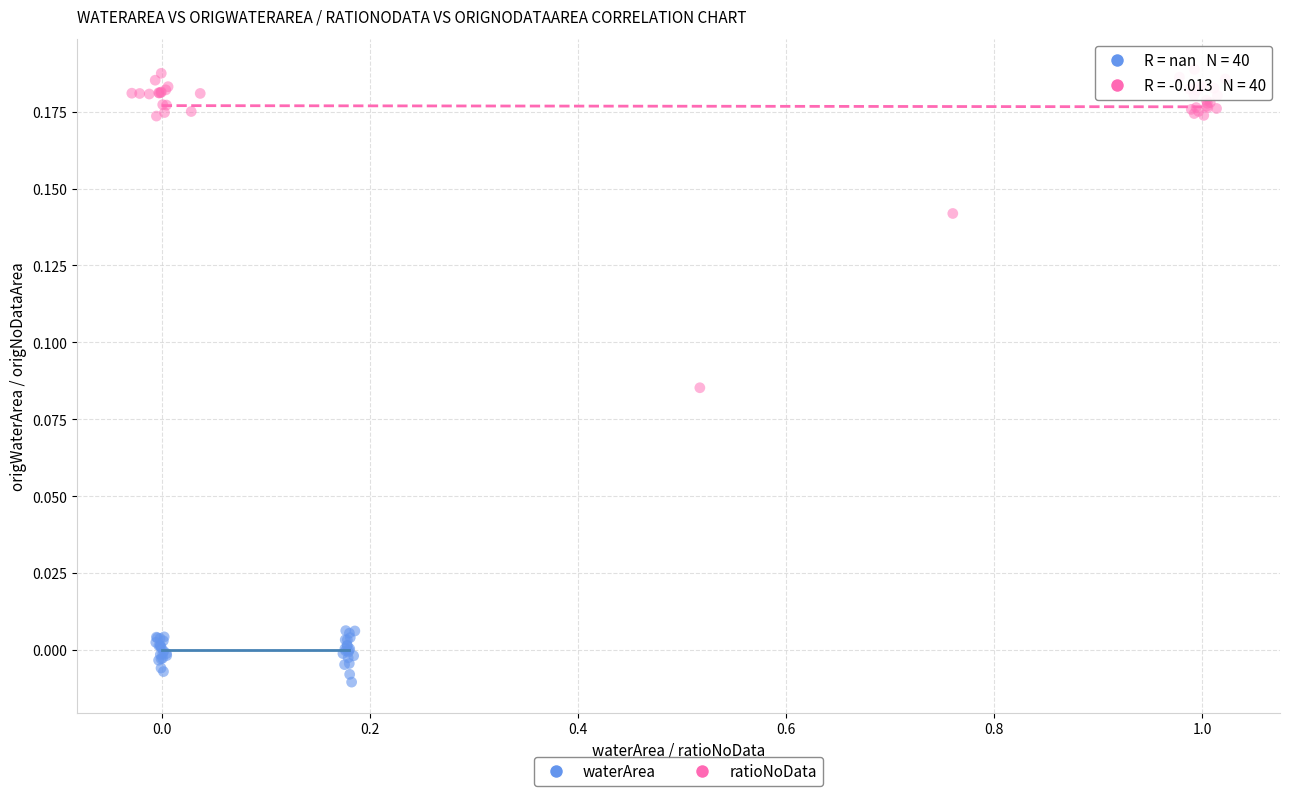

What are all the series names shown in the legend?

waterArea, ratioNoData